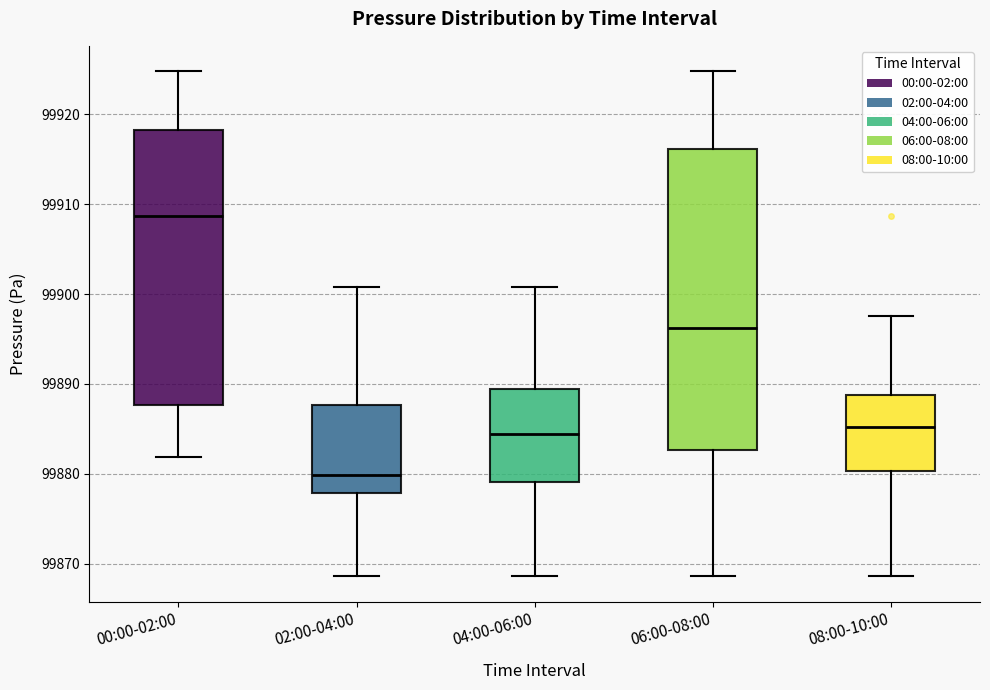

Reading left to right, read every box against the y-axis: the position of its median line, the range the box covers, and the ends of its whiskers. The values are not printed on the chart, so give them approximately, as read against the axis.

00:00-02:00: median 99909, box 99888 to 99918, whiskers 99882 to 99925
02:00-04:00: median 99880, box 99878 to 99888, whiskers 99869 to 99901
04:00-06:00: median 99884, box 99879 to 99889, whiskers 99869 to 99901
06:00-08:00: median 99896, box 99883 to 99916, whiskers 99869 to 99925
08:00-10:00: median 99885, box 99880 to 99889, whiskers 99869 to 99898